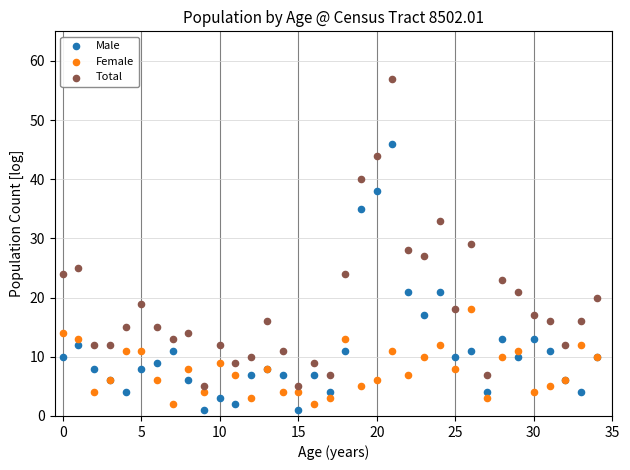

Which series contains the highest Y value?

Total